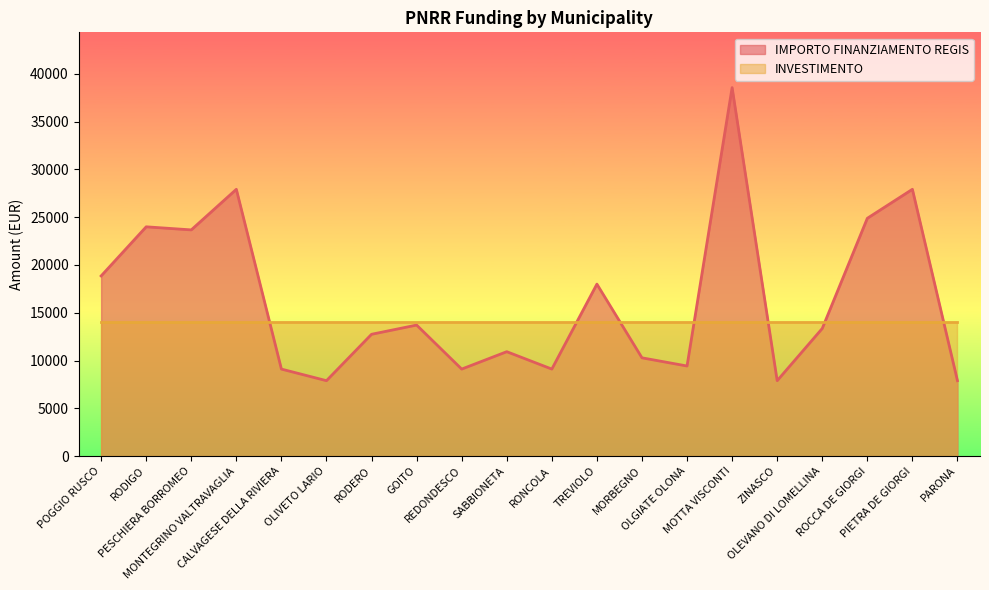

Where does the data first go above 13354?

POGGIO RUSCO